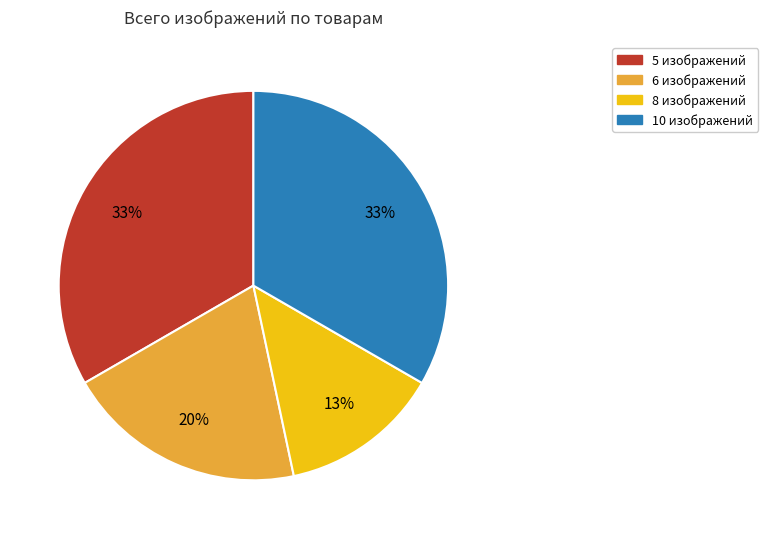

Do 10 изображений and 6 изображений together represent more than half of the pie?

Yes